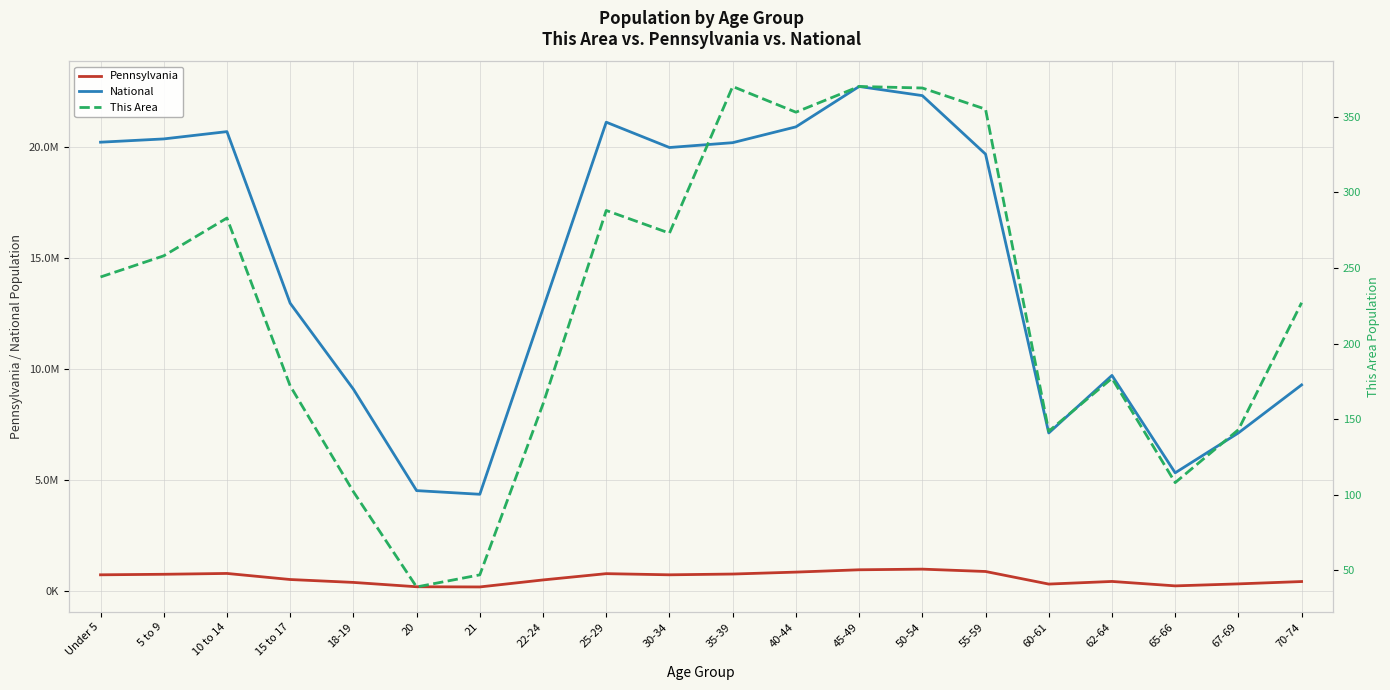

True or false: National and Pennsylvania cross at least once.

False